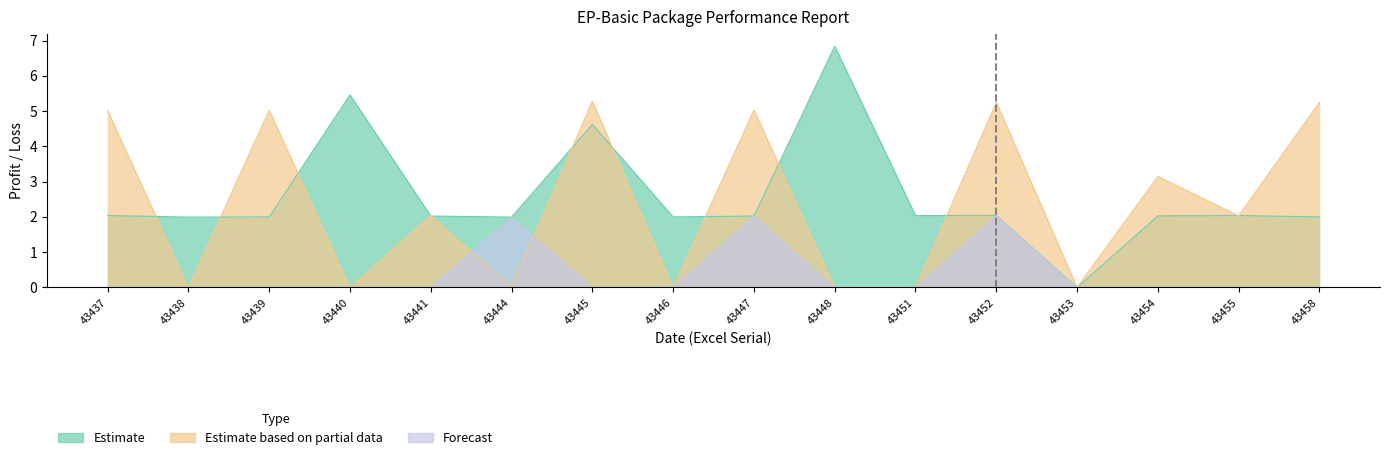

Rank the categories by Estimate value from highest to lowest.

43448, 43440, 43445, 43437, 43455, 43451, 43452, 43454, 43441, 43447, 43439, 43446, 43458, 43438, 43444, 43453